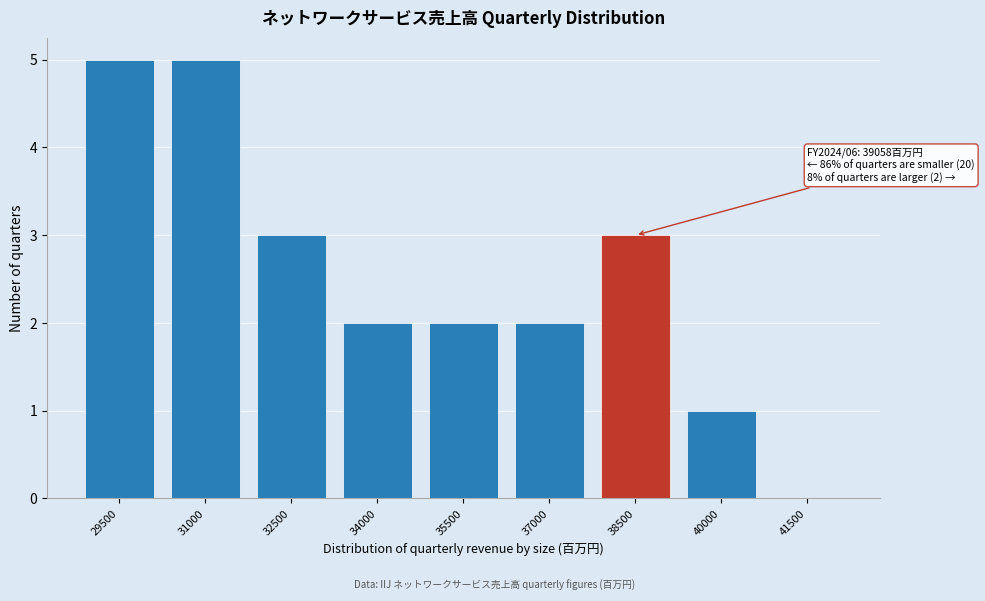

Reading left to right, extract all data points from this chart.

29500=5	31000=5	32500=3	34000=2	35500=2	37000=2	38500=3	40000=1	41500=0